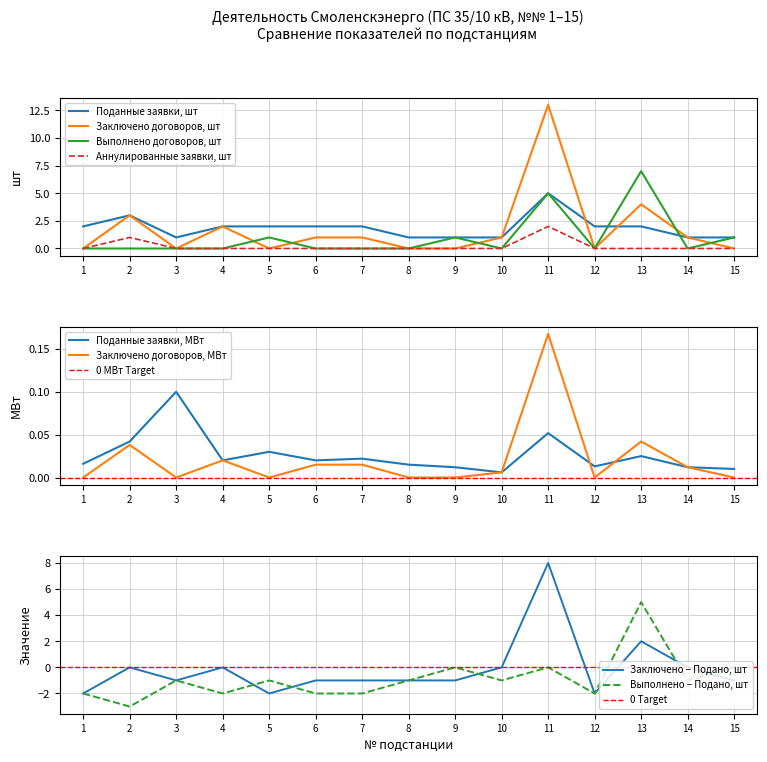

What is the average value of the Аннулированные заявки, шт series?

0.2